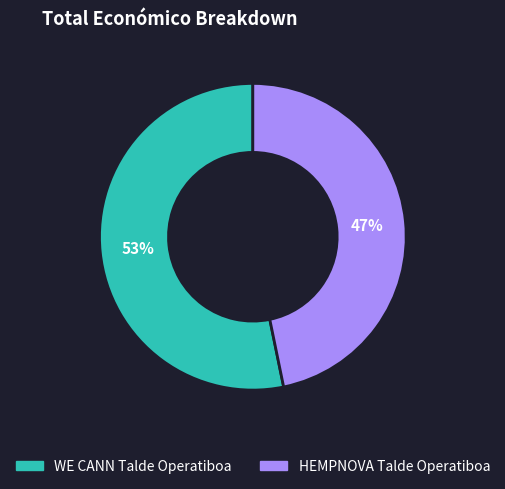

Do HEMPNOVA Talde Operatiboa and WE CANN Talde Operatiboa together represent more than half of the pie?

Yes